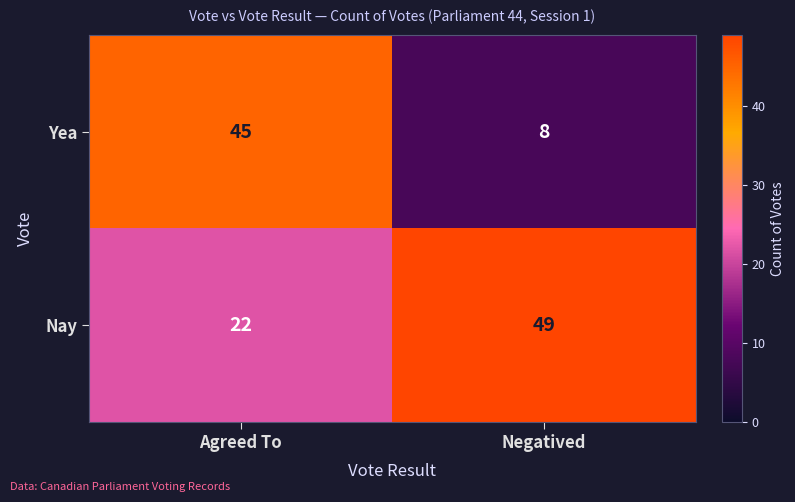

How many distinct data groups are displayed?

2